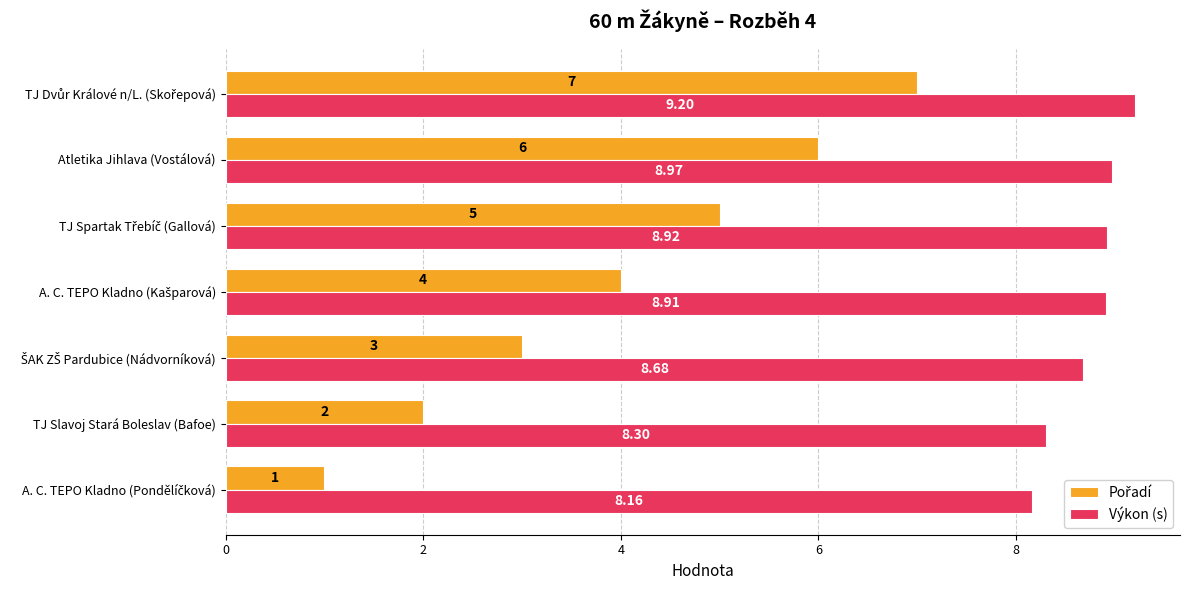

What is the spread (max minus min) of values at Atletika Jihlava (Vostálová)?

3.0